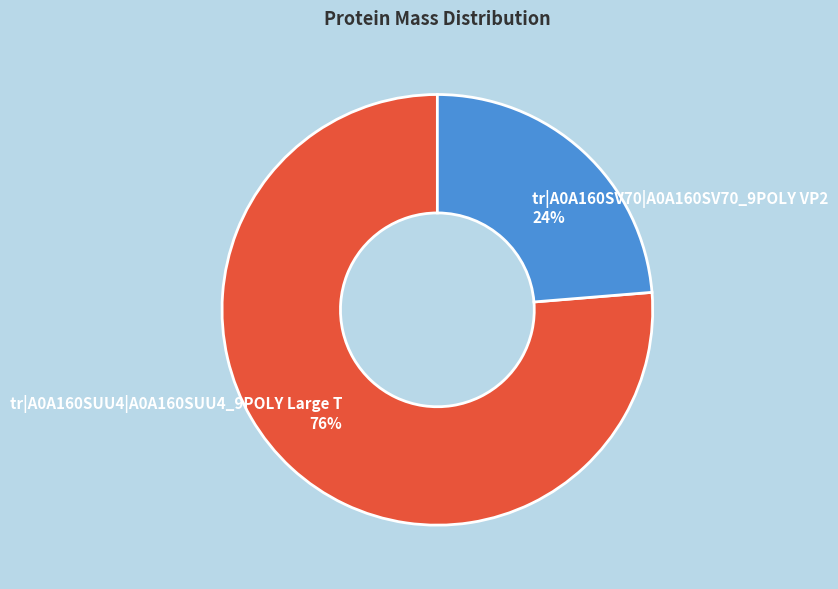

To the nearest percent, what is the average slice percentage?

50%